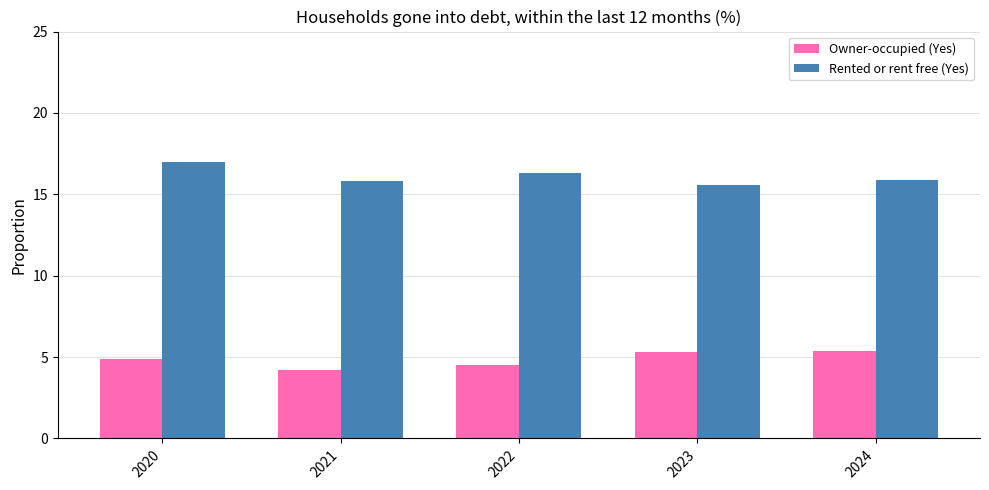

What is the minimum value for Owner-occupied (Yes)?

4.2